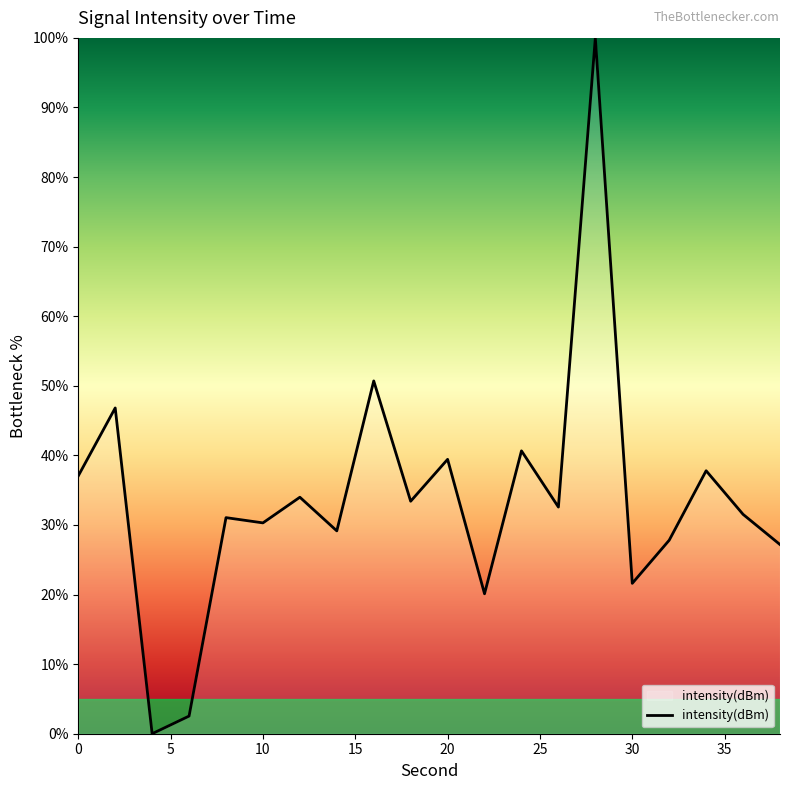

What is the maximum value shown in the chart?

100.0